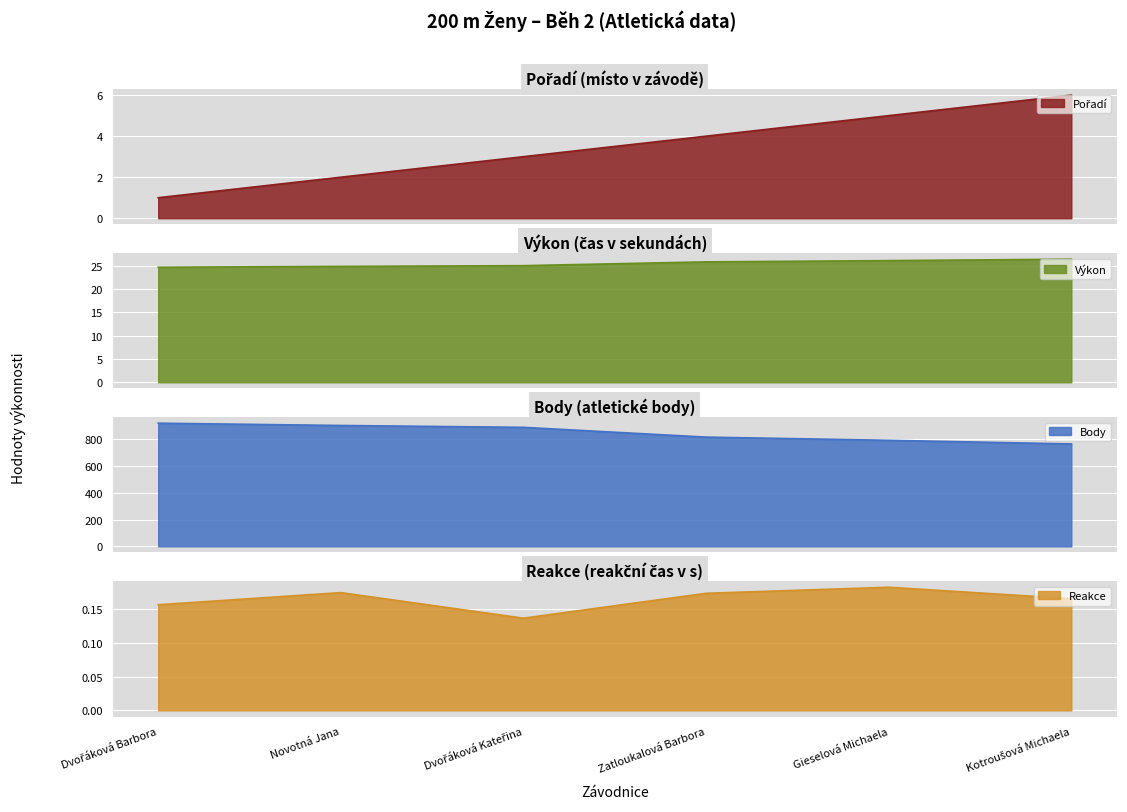

At how many categories does at least one series exceed 814?

4